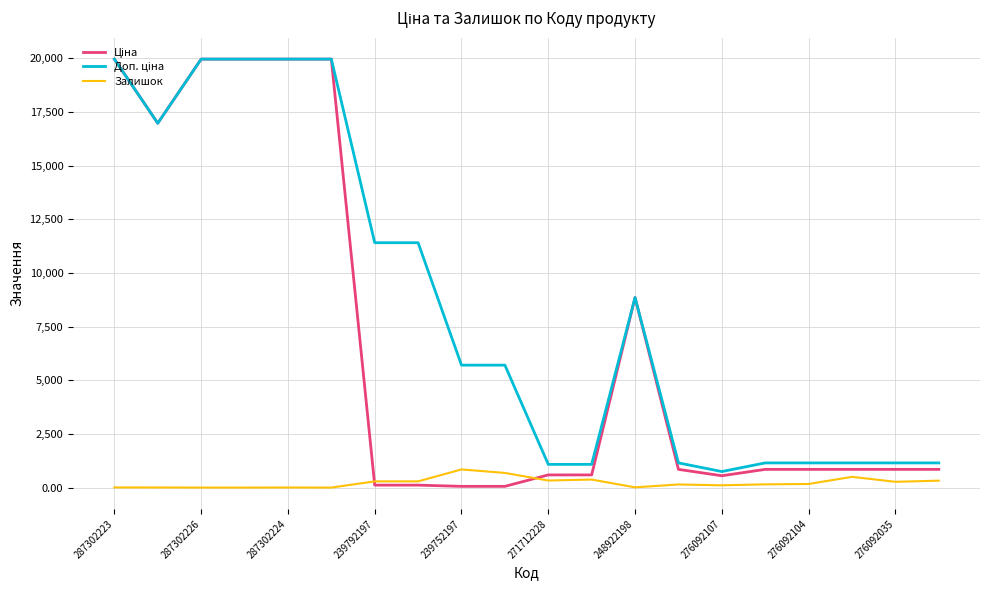

What is the maximum value for Залишок?

845.0